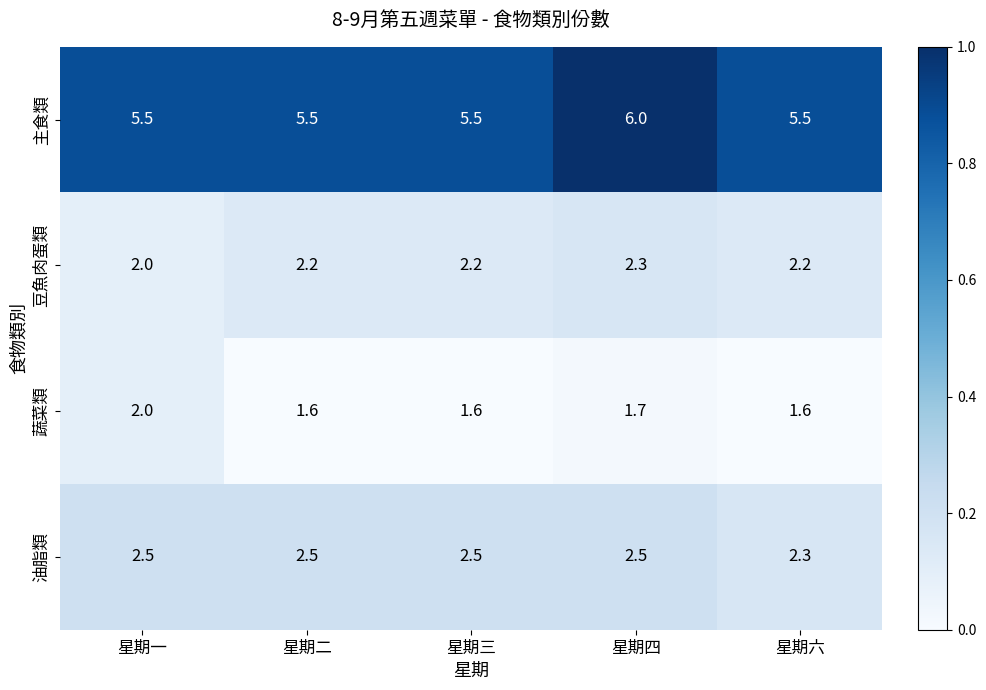

What is the approximate value of 蔬菜類 at 星期三?

1.6